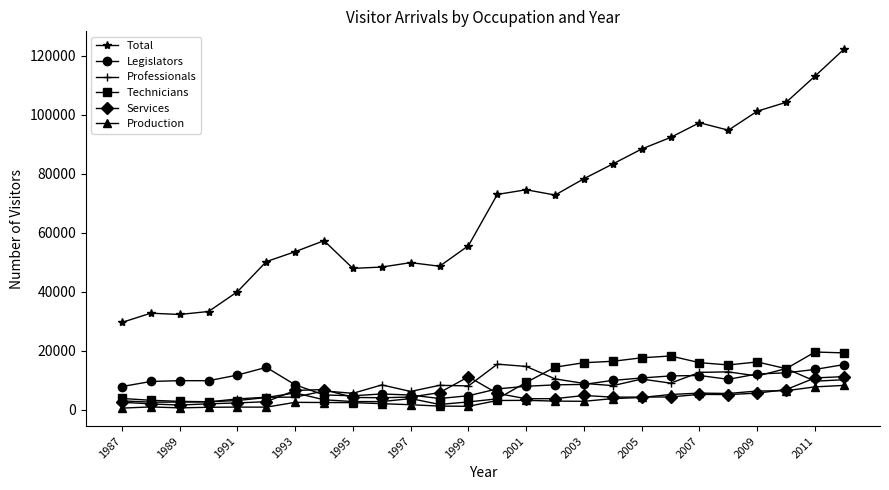

Which series has the widest spread of values?

Total